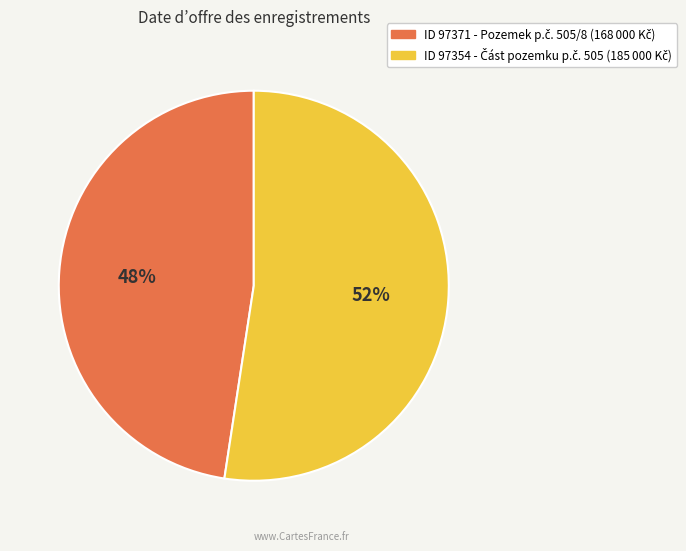

Does any single category account for the majority?

Yes